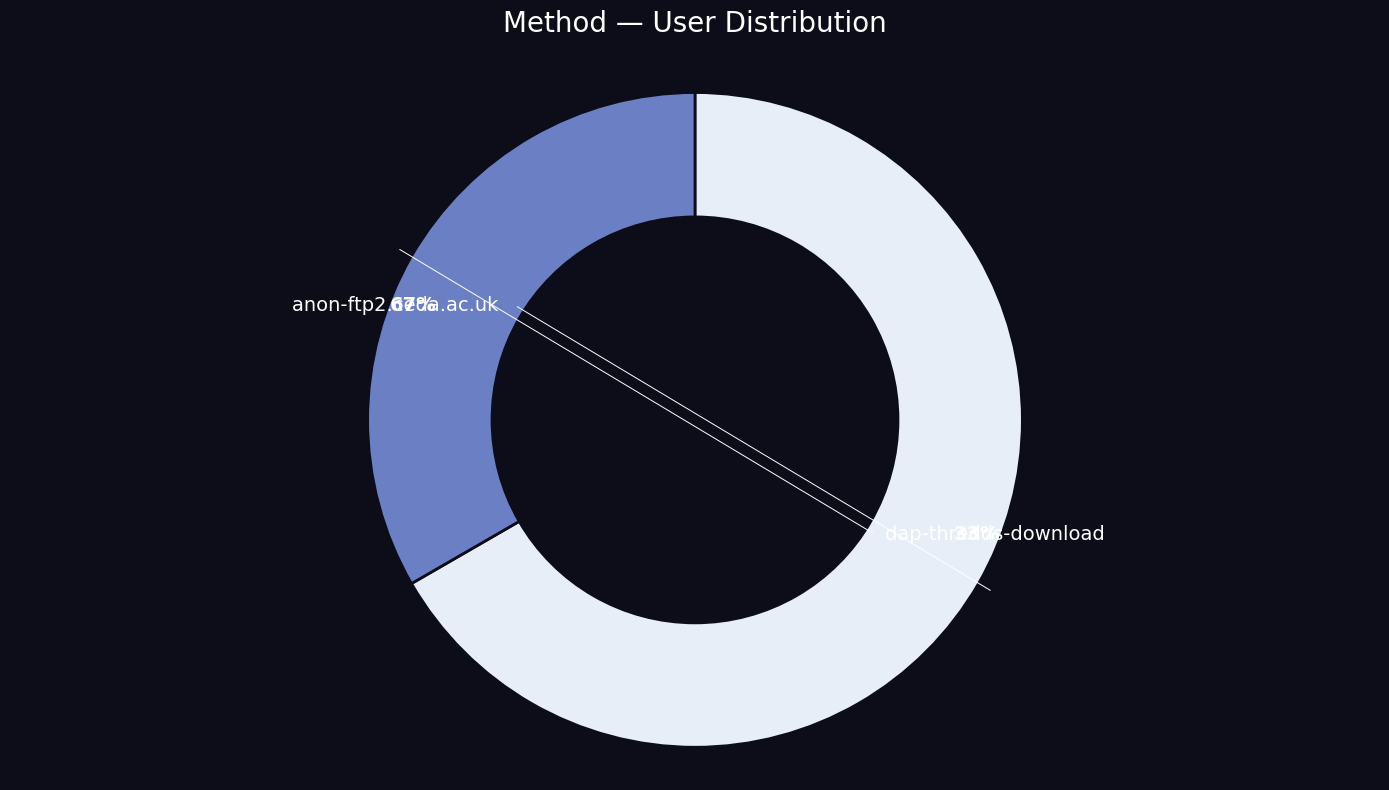

Rank the categories by value from highest to lowest.

anon-ftp2.ceda.ac.uk, dap-thredds-download